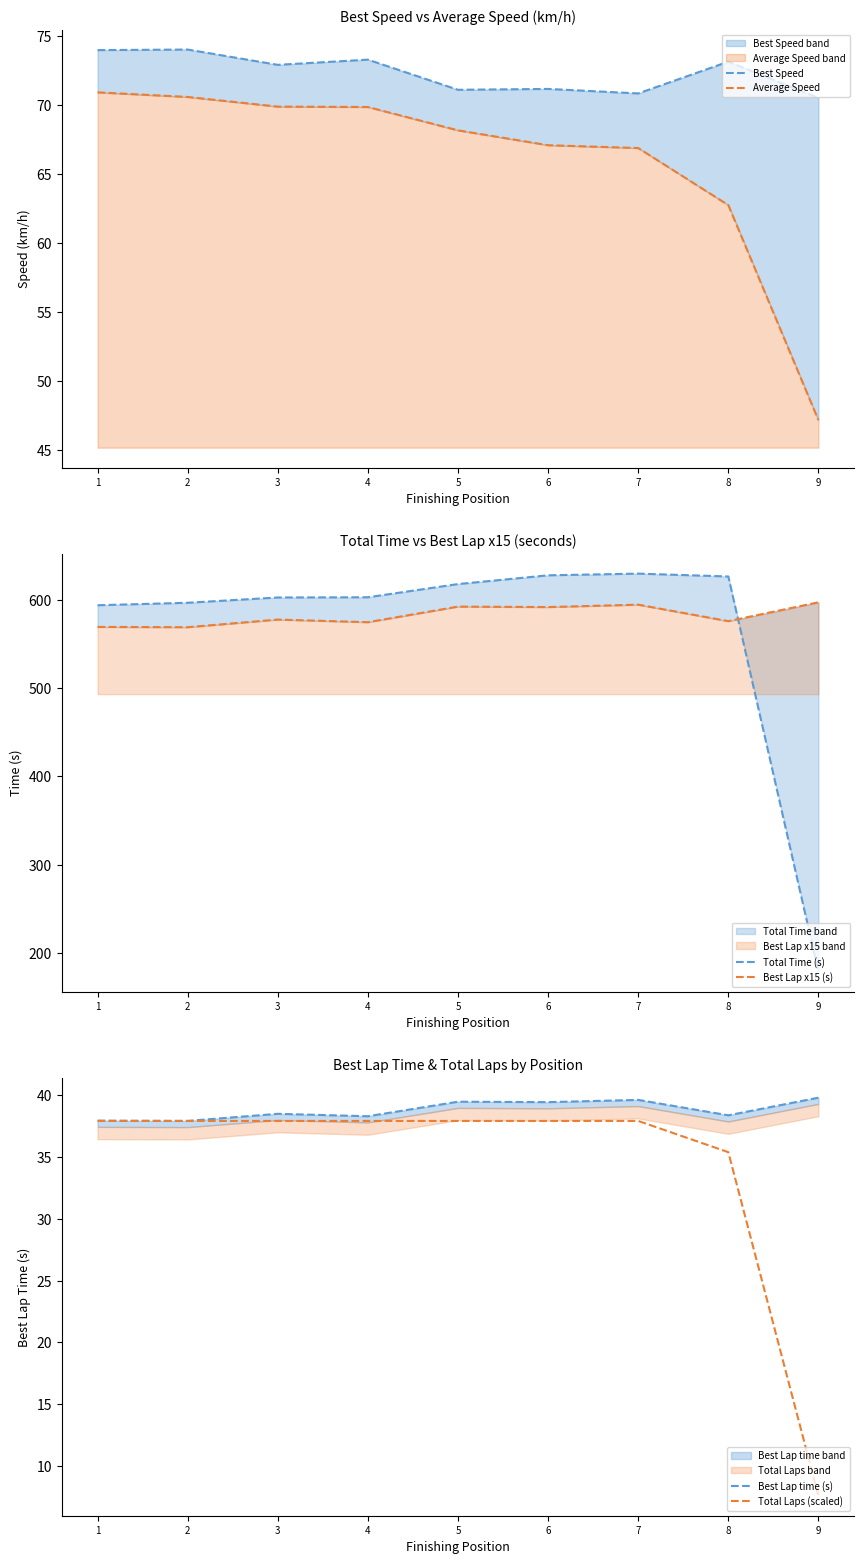

What is the total value across all series at 3?

1399.7